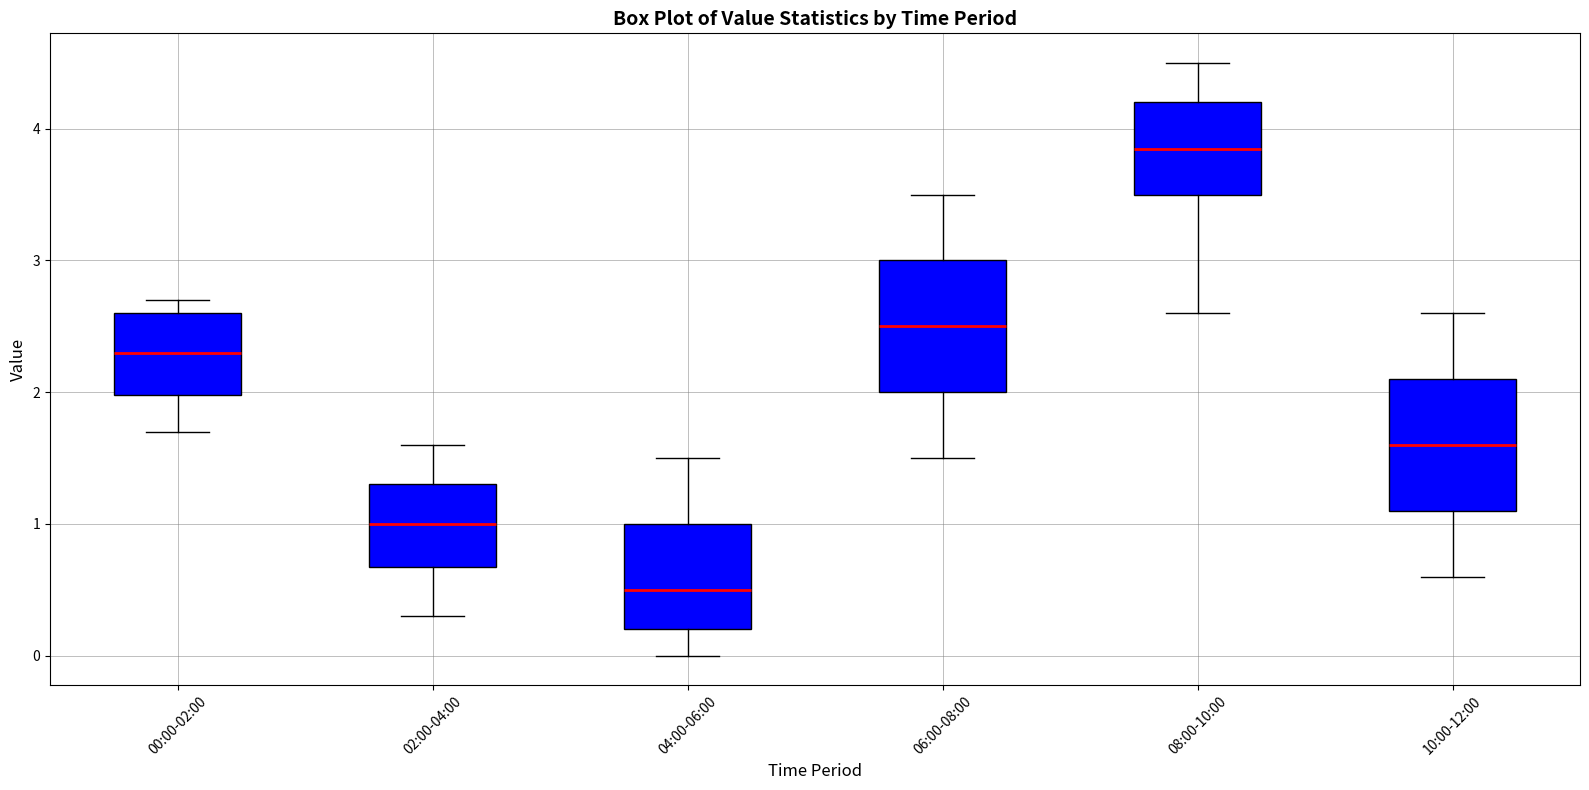

Which box has the highest median line?

08:00-10:00